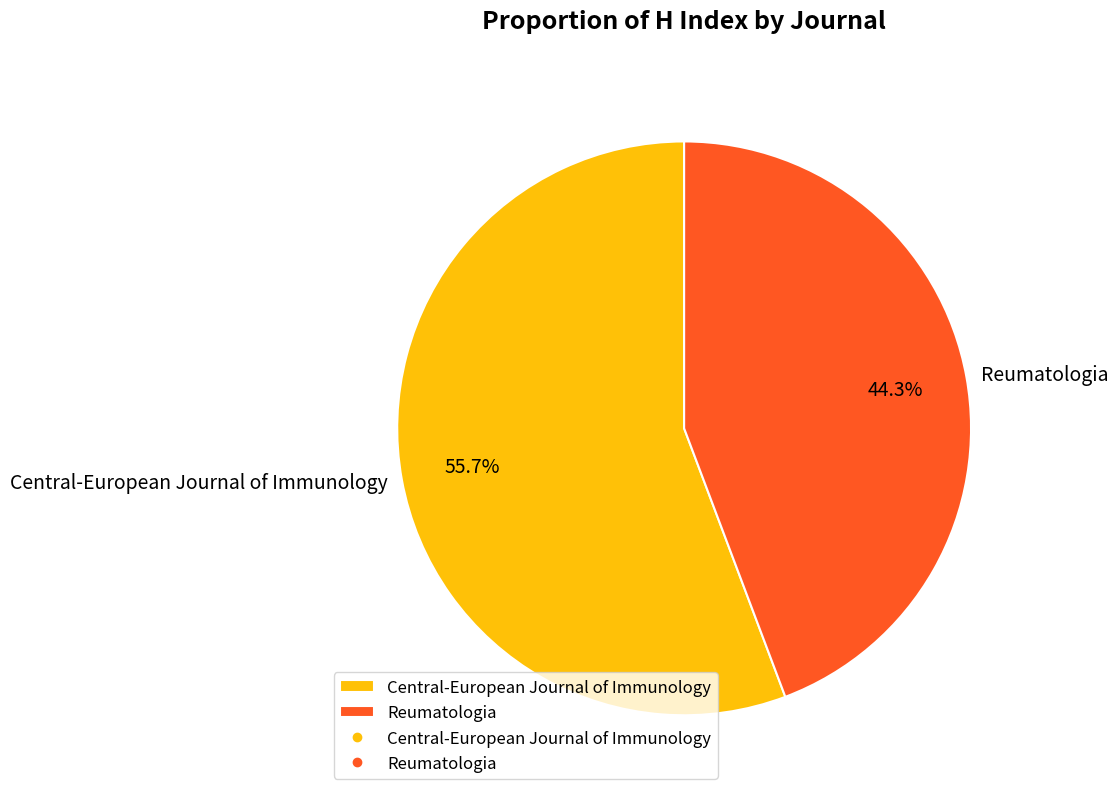

True or false: Central-European Journal of Immunology accounts for 56% of the total.

True